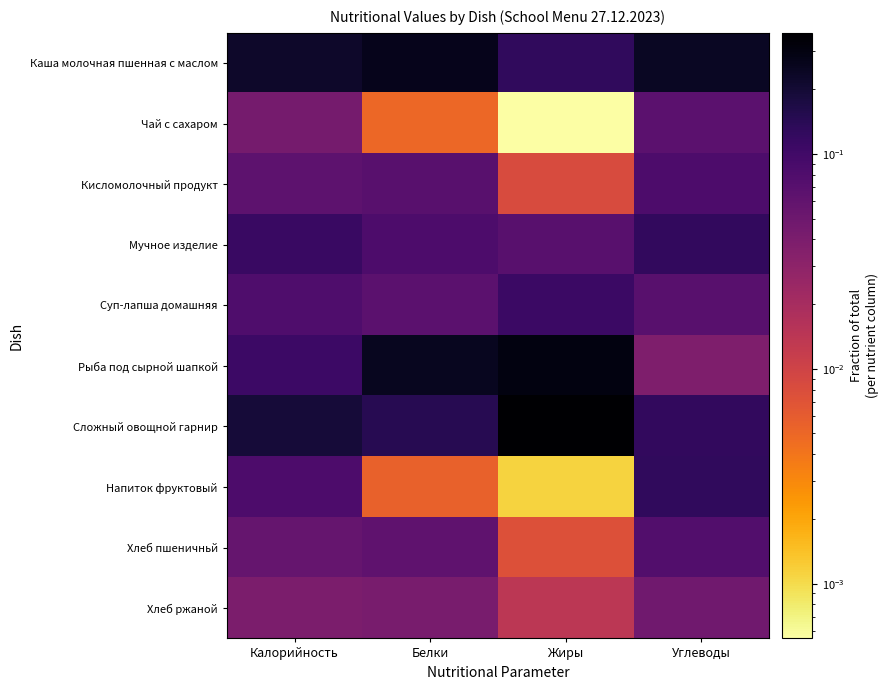

At Углеводы, list the series in order from smallest to largest.

Рыба под сырной шапкой, Хлеб ржаной, Чай с сахаром, Суп-лапша домашняя, Хлеб пшеничньй, Кисломолочный продукт, Мучное изделие, Сложный овощной гарнир, Напиток фруктовый, Каша молочная пшенная с маслом